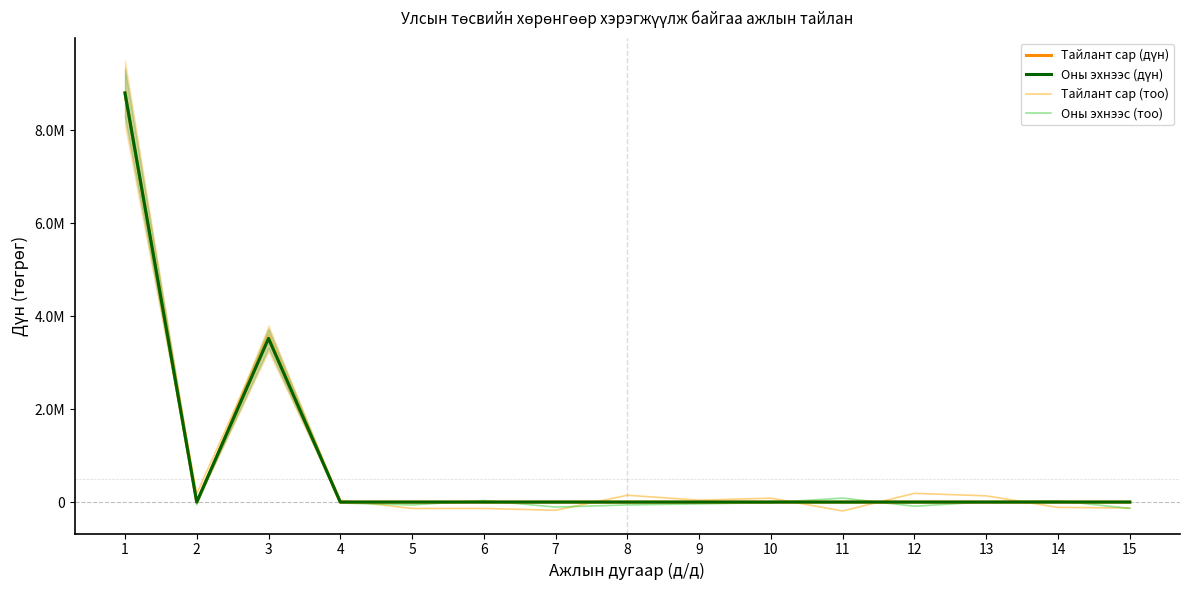

True or false: Оны эхнээс (дүн) has a value of 0.0 at 9.

True